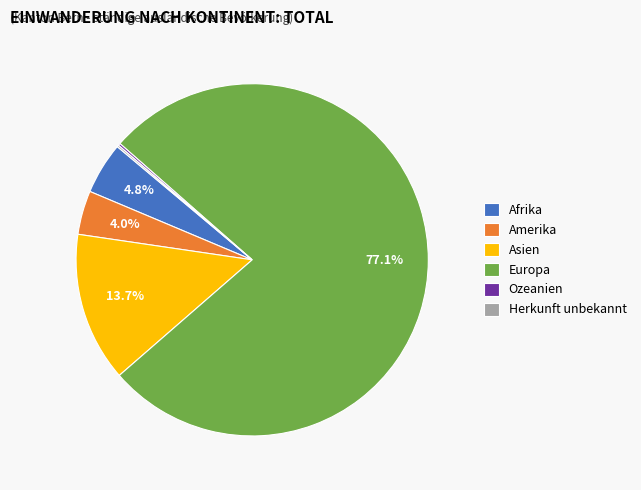

What is the ratio of the value at Amerika to the value at Asien?

0.3